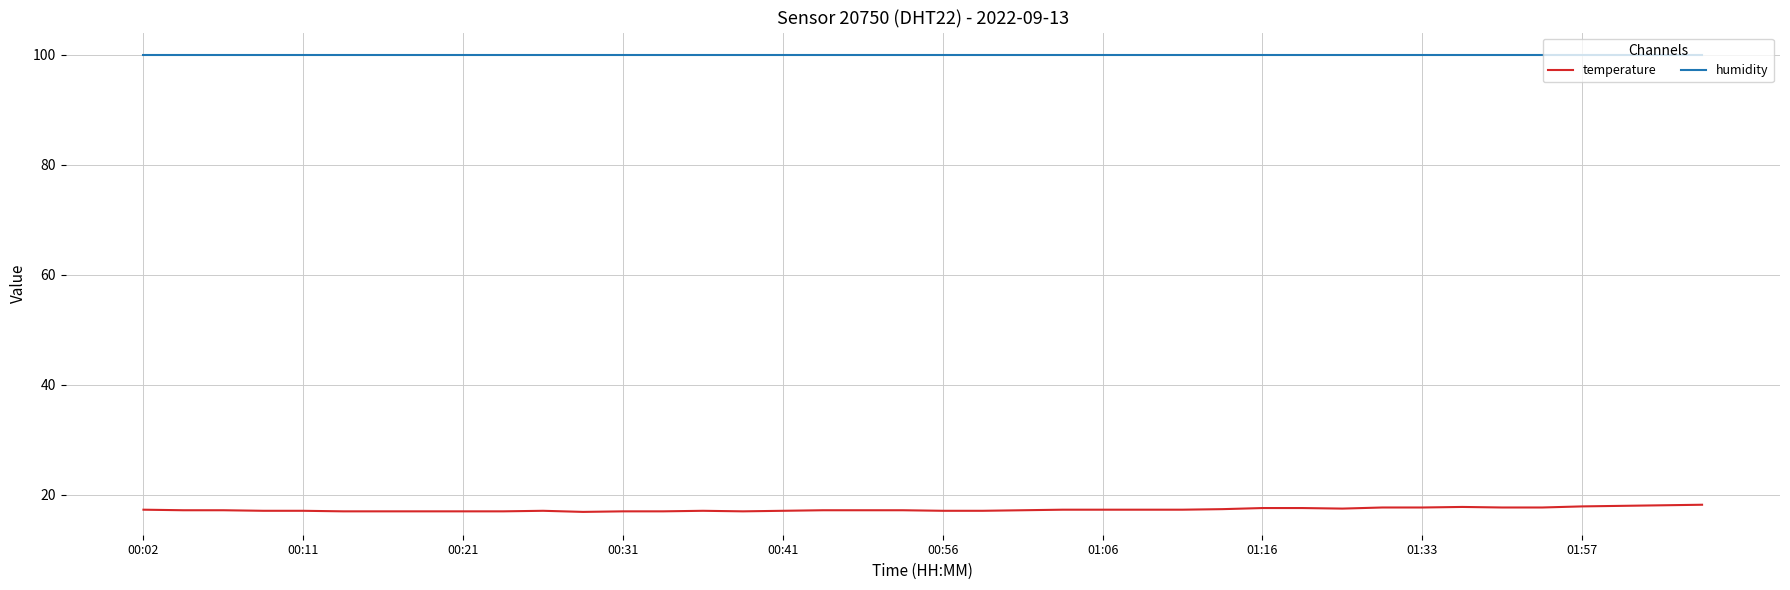

Which series has the largest total across all categories?

humidity